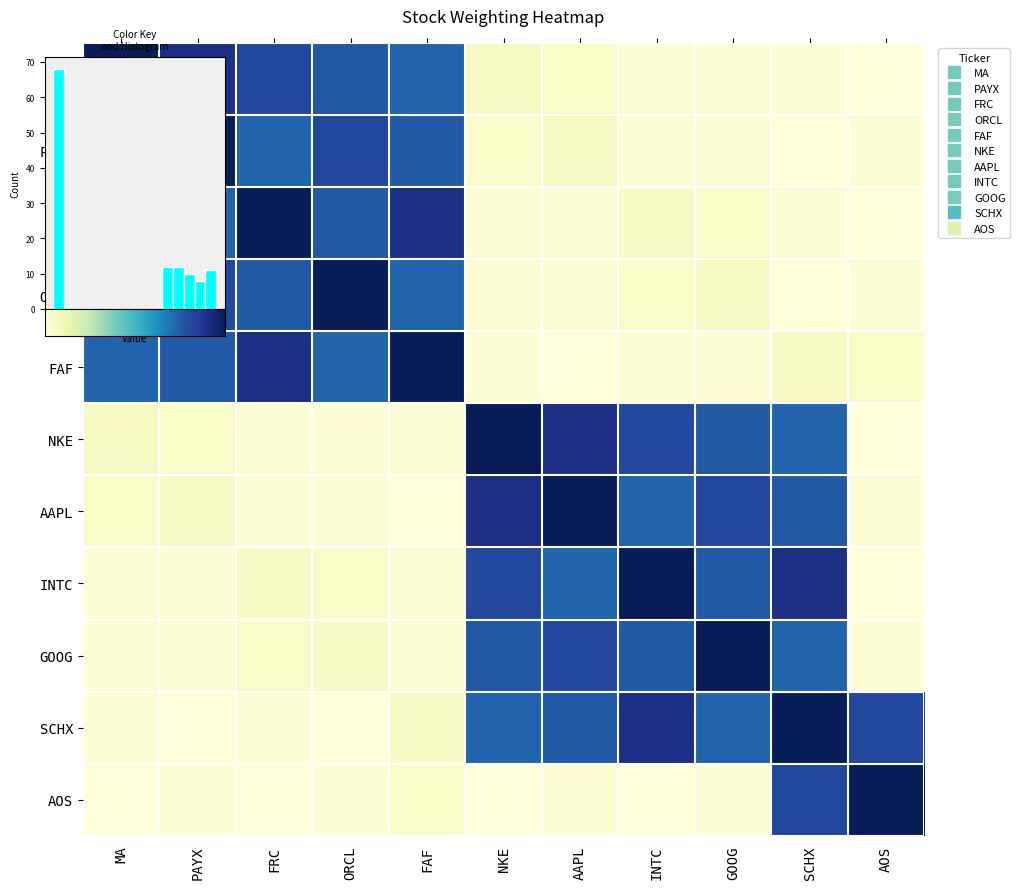

True or false: FIRST AMERN FINL CORP has a value of 2.9 at MA.

False